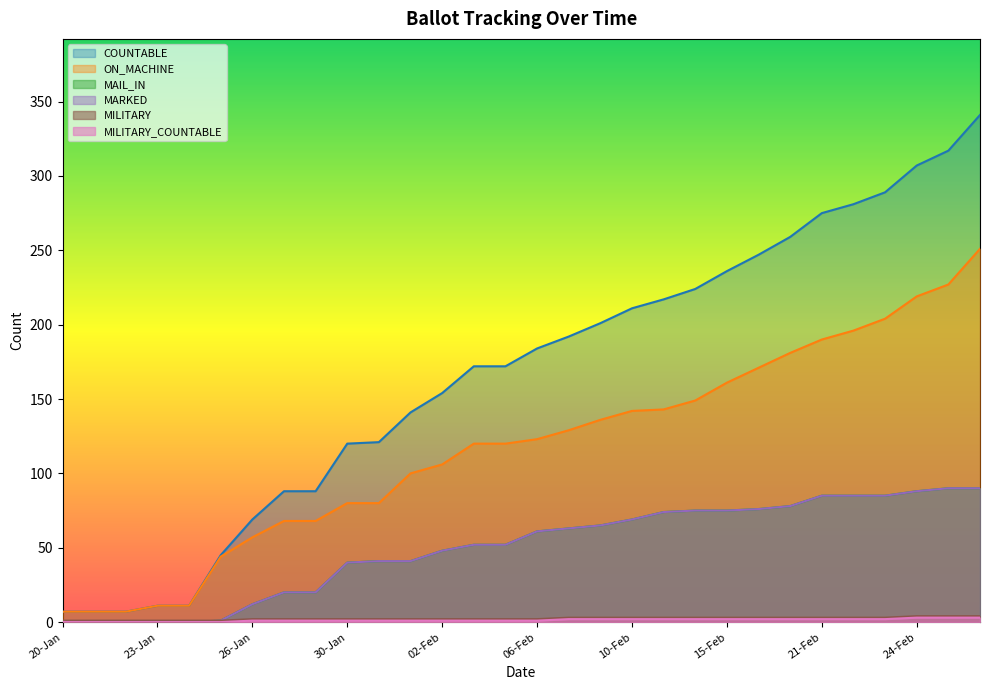

What is the sum of the MAIL_IN values at 05-Feb and 15-Feb?

127